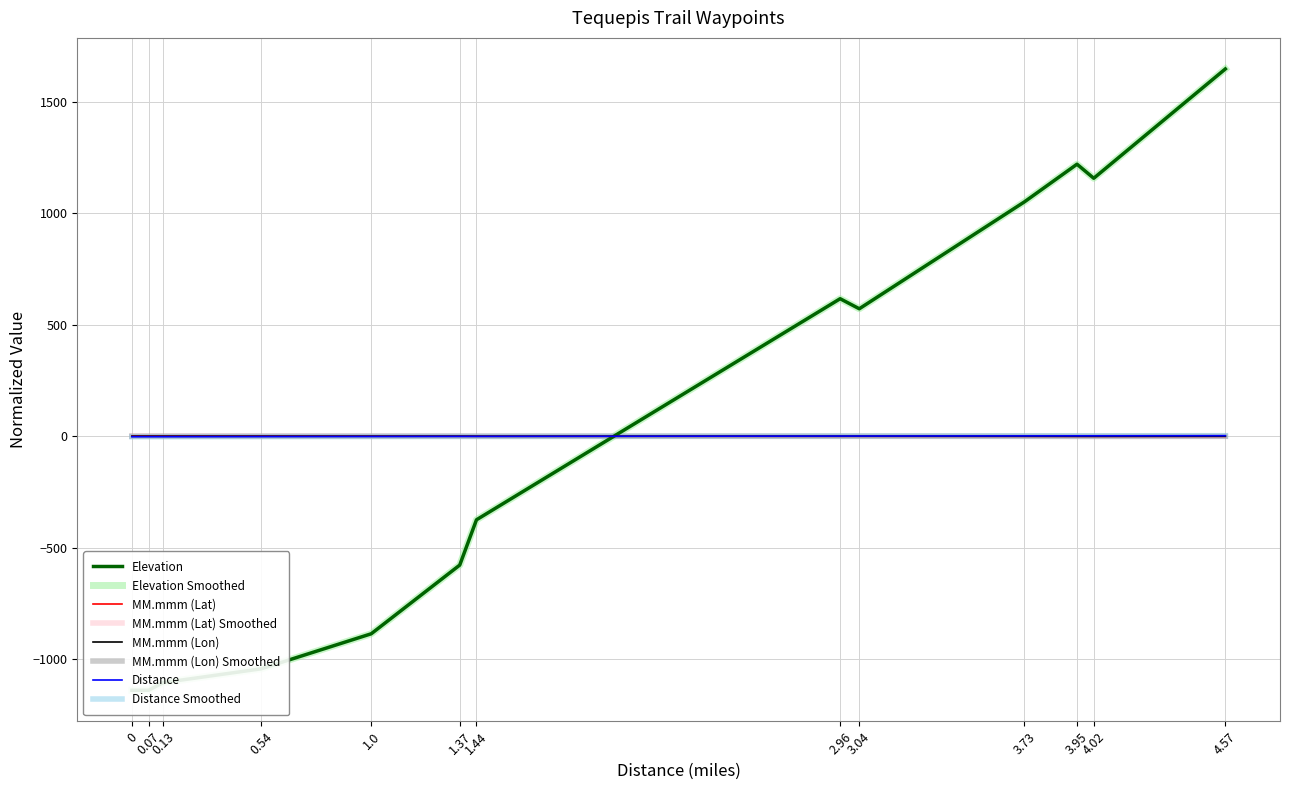

Reading right to left, what are all the values shown in this chart?

Elevation: 4.57=1646.5	4.02=1156.5	3.95=1219.5	3.73=1050.5	3.04=571.5	2.96=616.5	1.44=-374.5	1.37=-577.5	1.0=-885.5	0.54=-1042.5	0.13=-1104.5	0.07=-1138.5	0=-1138.5
MM.mmm (Lat): 4.57=-0.8	4.02=-0.7	3.95=-0.7	3.73=-0.6	3.04=-0.3	2.96=-0.4	1.44=0.0	1.37=0.1	1.0=0.4	0.54=0.7	0.13=0.7	0.07=0.8	0=0.8
MM.mmm (Lon): 4.57=0.2	4.02=-0.3	3.95=-0.2	3.73=-0.0	3.04=0.1	2.96=0.1	1.44=-0.1	1.37=0.1	1.0=-0.0	0.54=-0.0	0.13=0.0	0.07=0.1	0=0.1
Distance: 4.57=2.5	4.02=2.0	3.95=1.9	3.73=1.7	3.04=1.0	2.96=0.9	1.44=-0.6	1.37=-0.7	1.0=-1.1	0.54=-1.5	0.13=-1.9	0.07=-2.0	0=-2.1